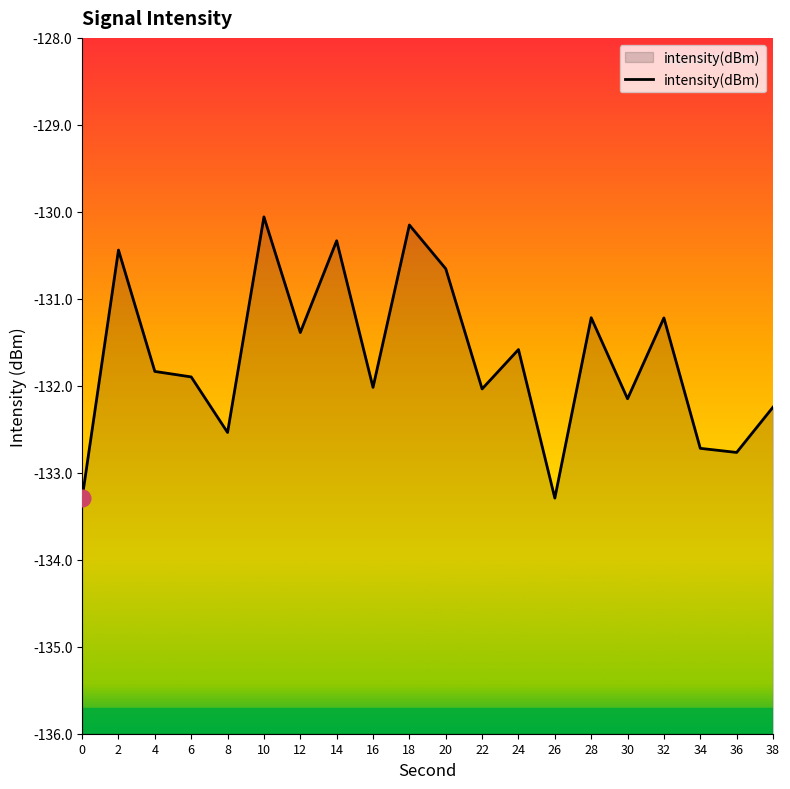

How many interior local valleys (lower than both neighbors) does the data have?

7